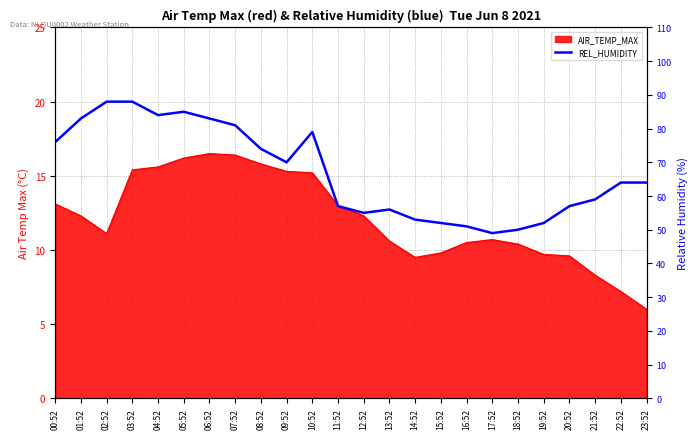

What is the difference between the values at 06:52 and 02:52?

5